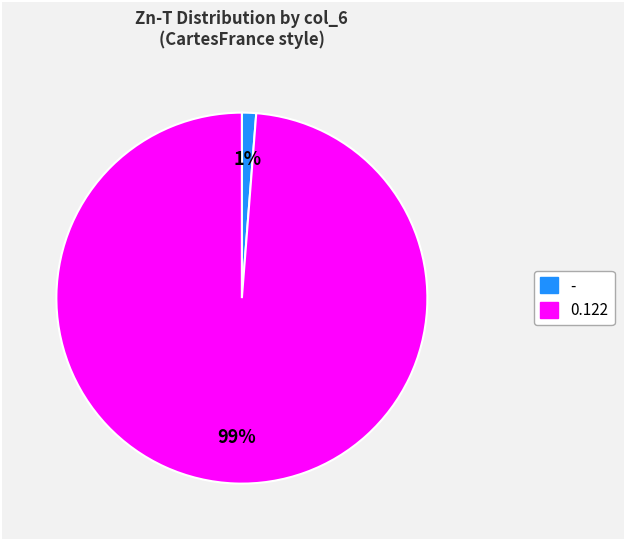

What is the largest slice in the pie chart?

0.122